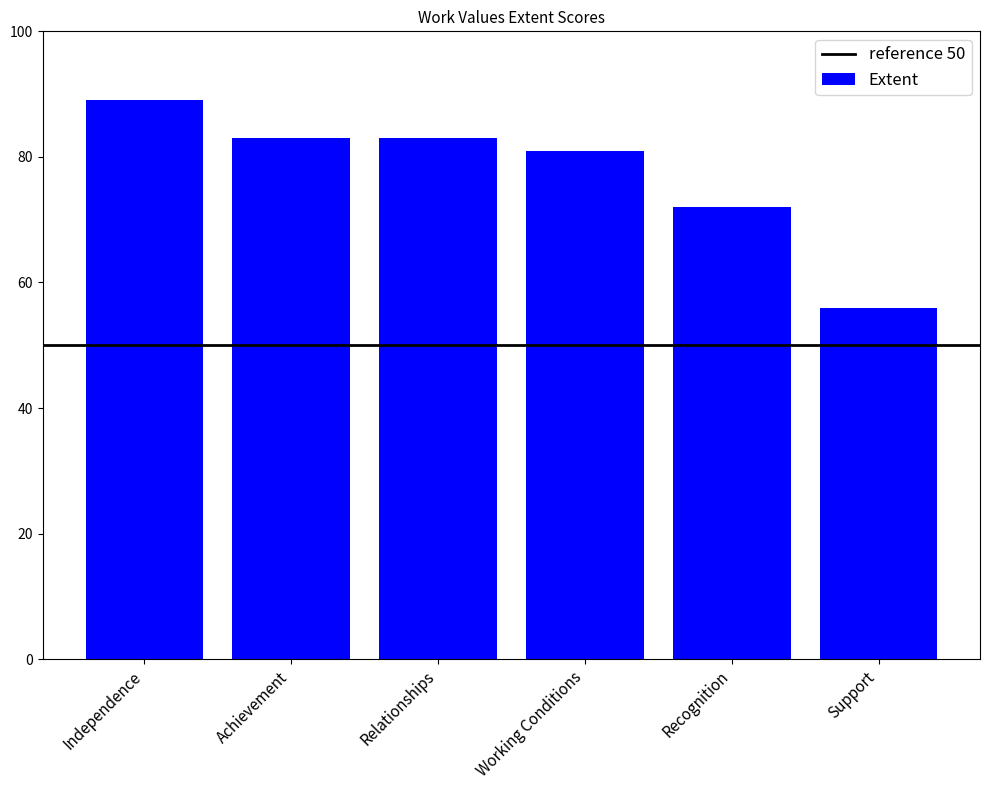

What is the value of the 5th bar from the left?

72